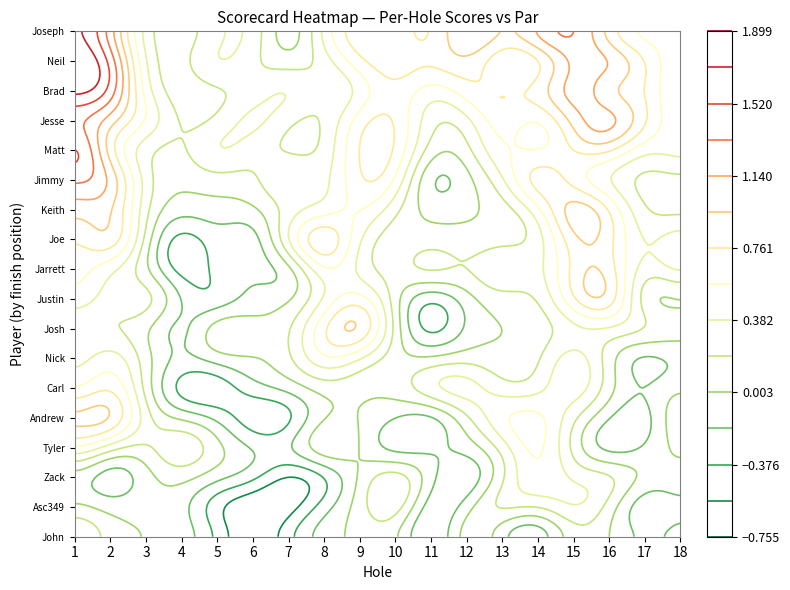

Is the value of Jimmy moore at 7 greater than the value of Andrew Wallis at 13?

No